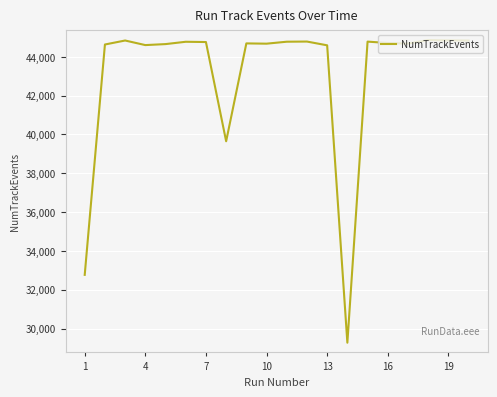

True or false: the data has more than 0 interior local peaks.

True